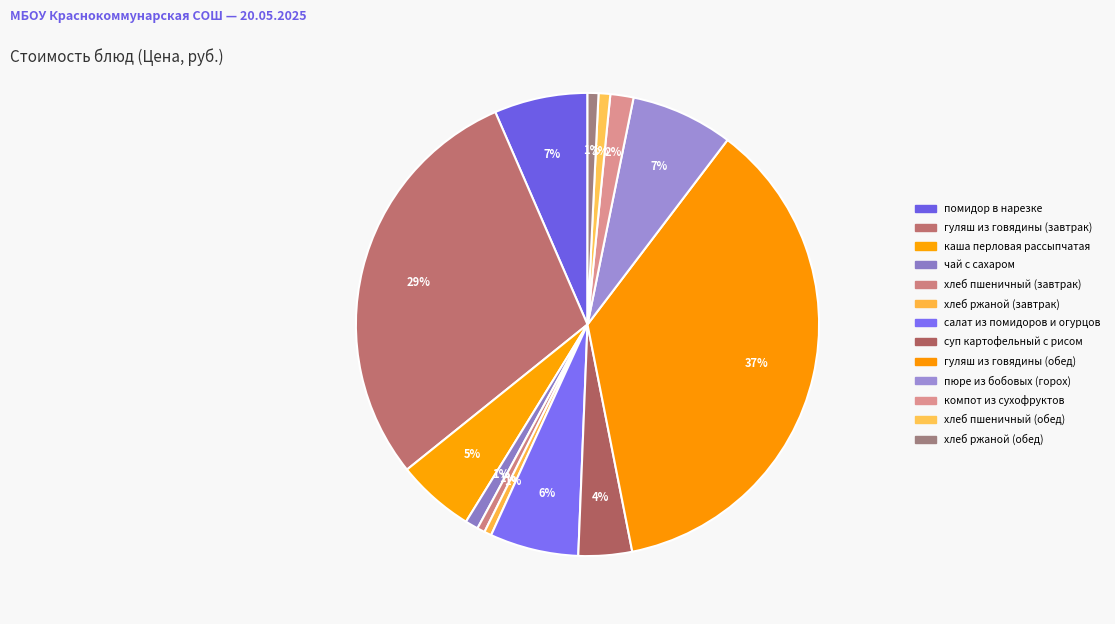

Which slice is the largest?

гуляш из говядины (обед)